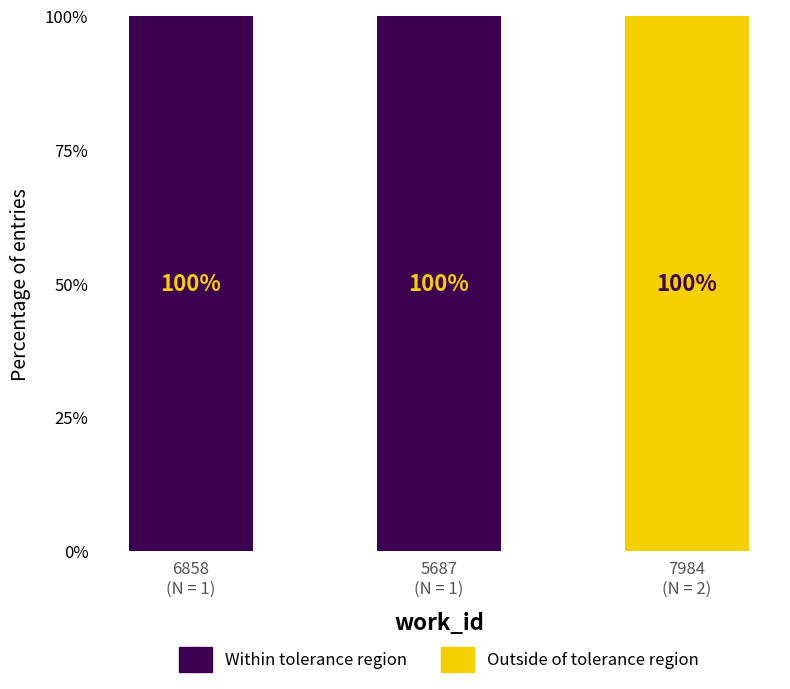

How many positive values does the Within tolerance region series have?

2